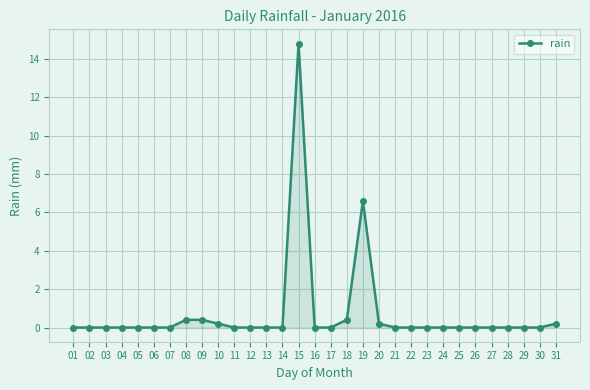

Reading left to right, list all the values displayed in this chart.

01=0.0	02=0.0	03=0.0	04=0.0	05=0.0	06=0.0	07=0.0	08=0.4	09=0.4	10=0.2	11=0.0	12=0.0	13=0.0	14=0.0	15=14.8	16=0.0	17=0.0	18=0.4	19=6.6	20=0.2	21=0.0	22=0.0	23=0.0	24=0.0	25=0.0	26=0.0	27=0.0	28=0.0	29=0.0	30=0.0	31=0.2